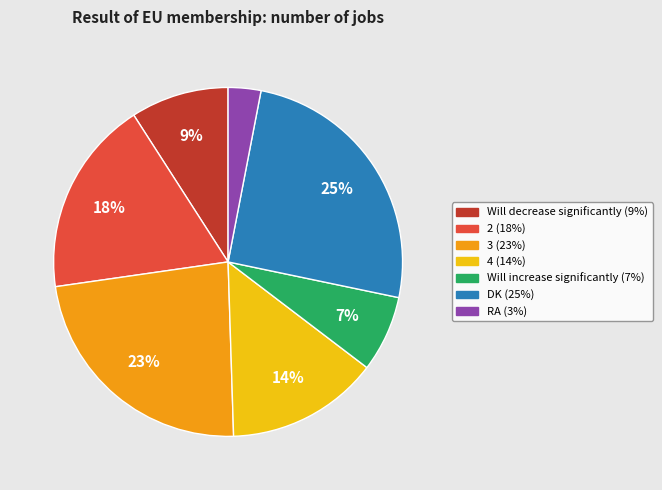

To the nearest percent, what is the average slice percentage?

14%